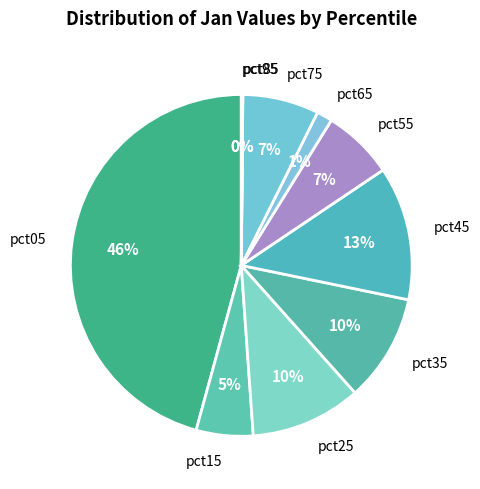

What is the largest slice in the pie chart?

pct05